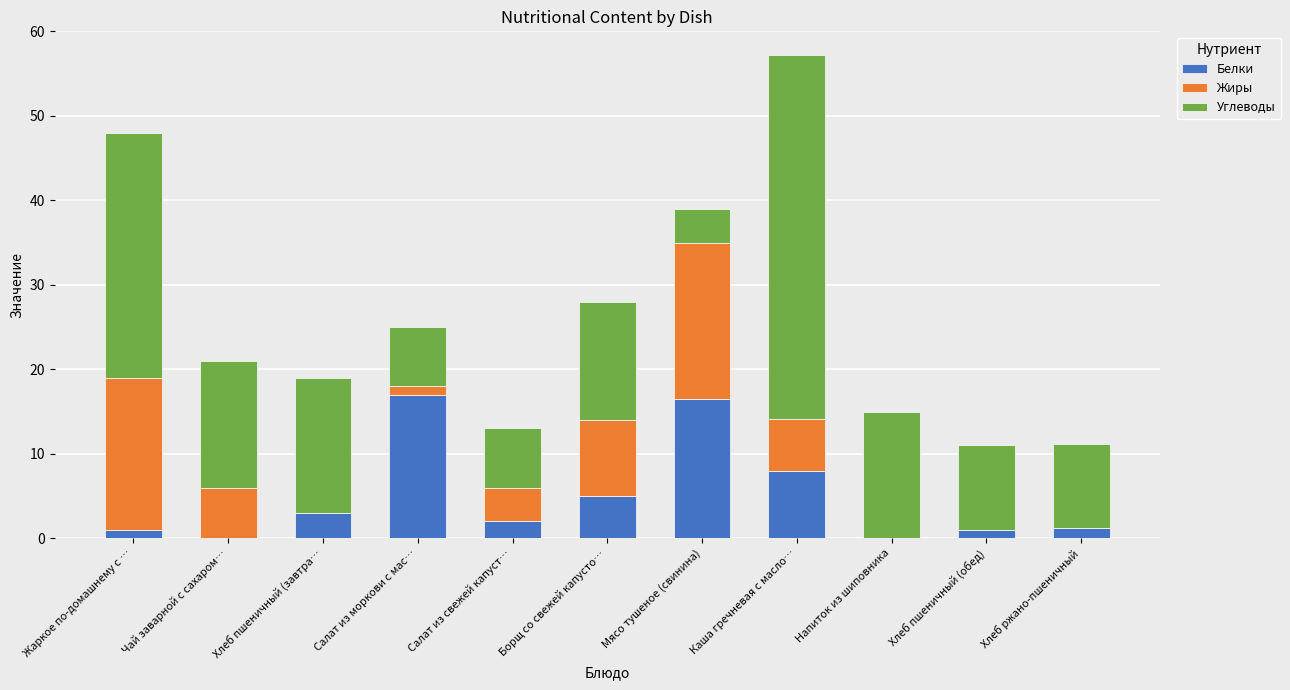

What is the sum of the Белки values at Чай заварной с сахаром… and Борщ со свежей капусто…?

5.0